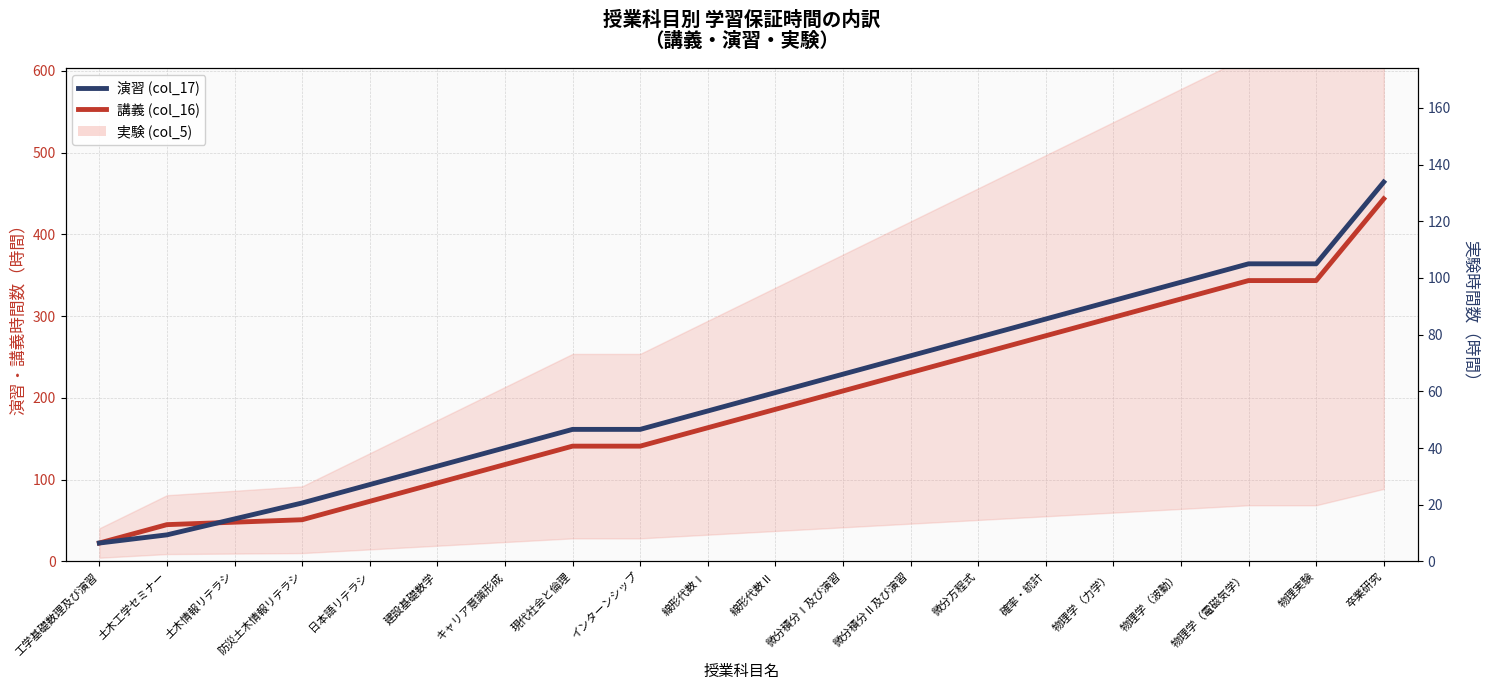

Where is 演習 (col_17) nearest to the value 243?

微分積分Ⅱ及び演習